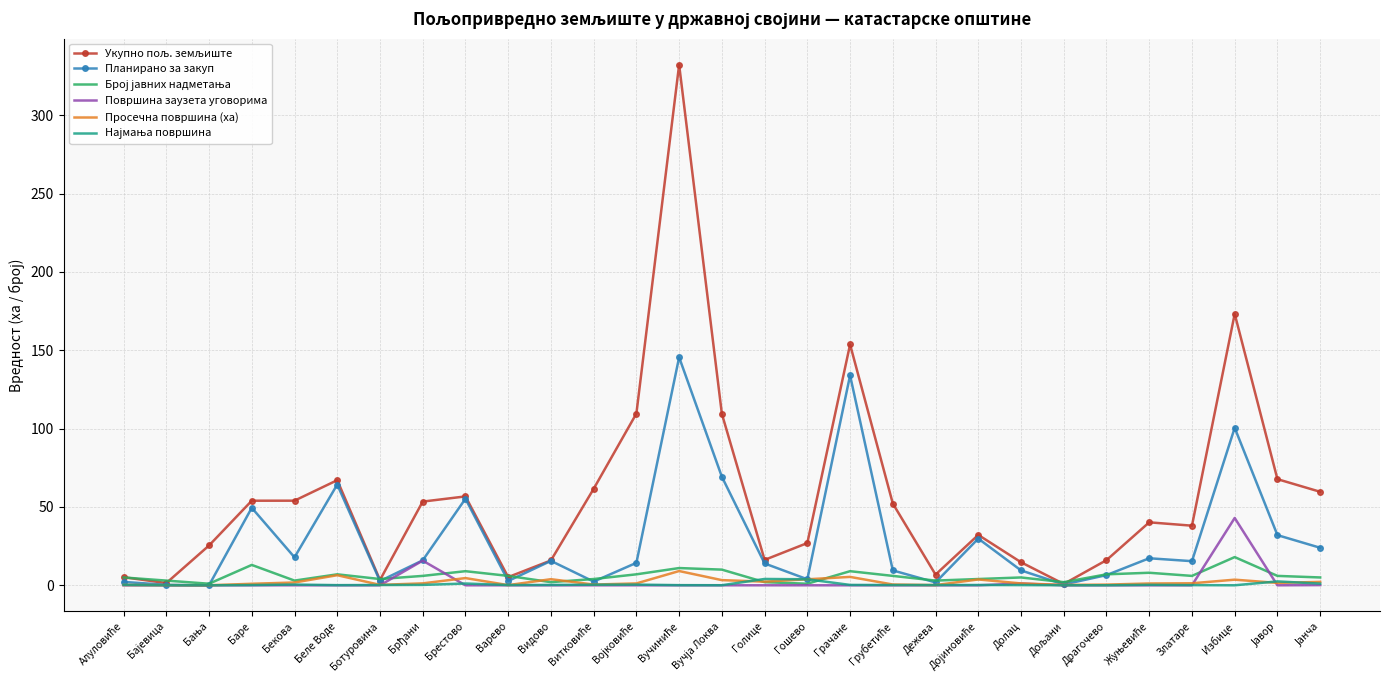

At which category does Број јавних надметања reach its first local peak?

Баре